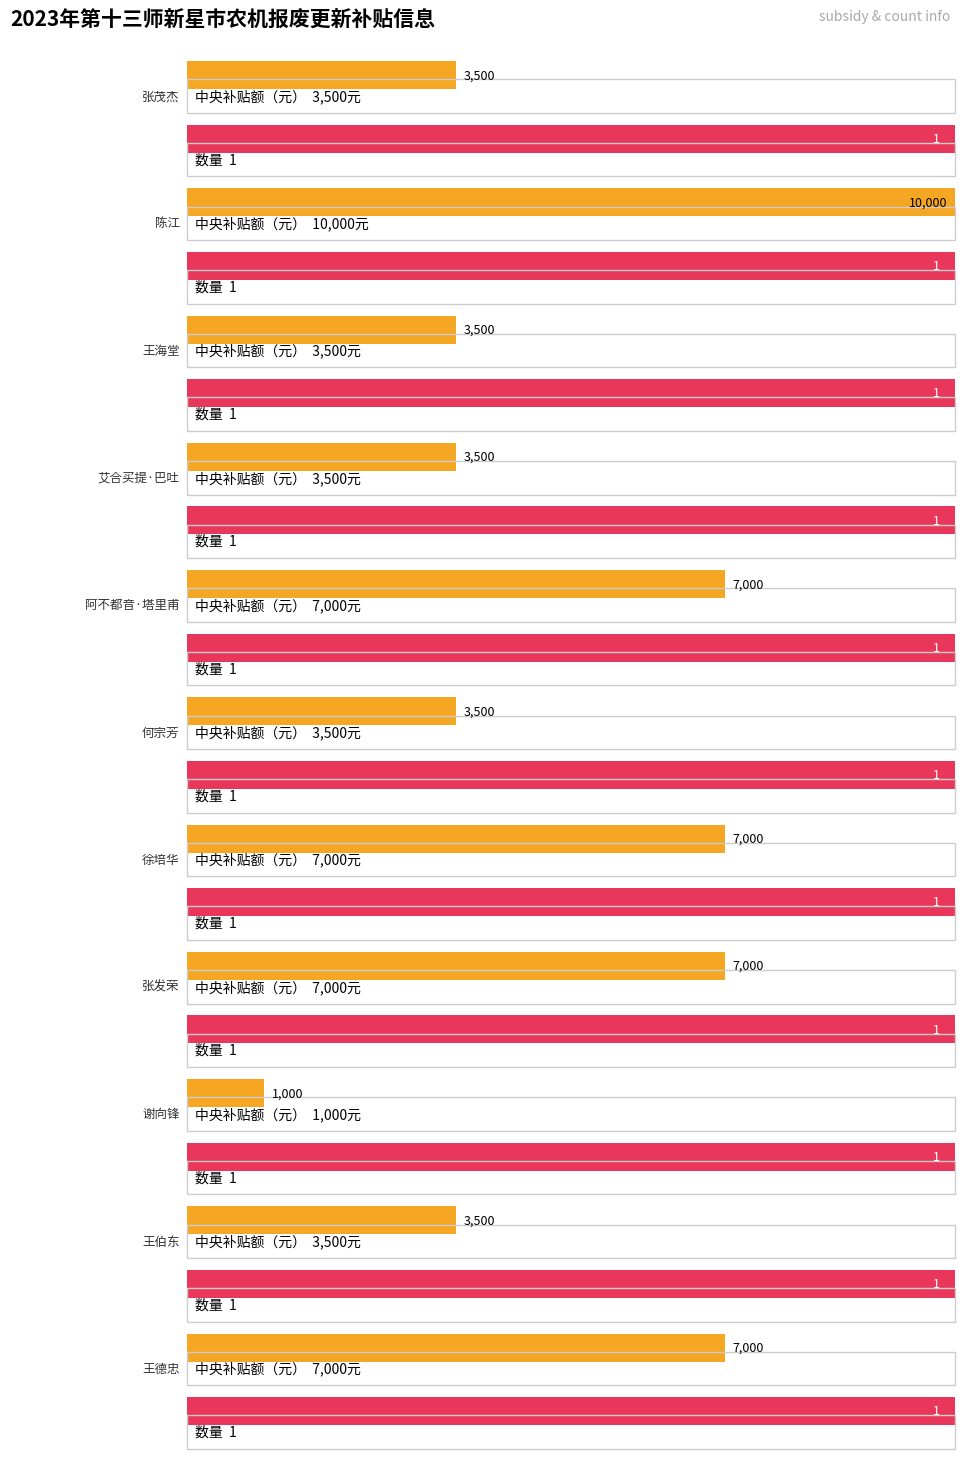

Reading left to right, list all the values displayed in this chart.

中央补贴额（元）: 3500	10000	3500	3500	7000	3500	7000	7000	1000	3500	7000
数量: 1	1	1	1	1	1	1	1	1	1	1